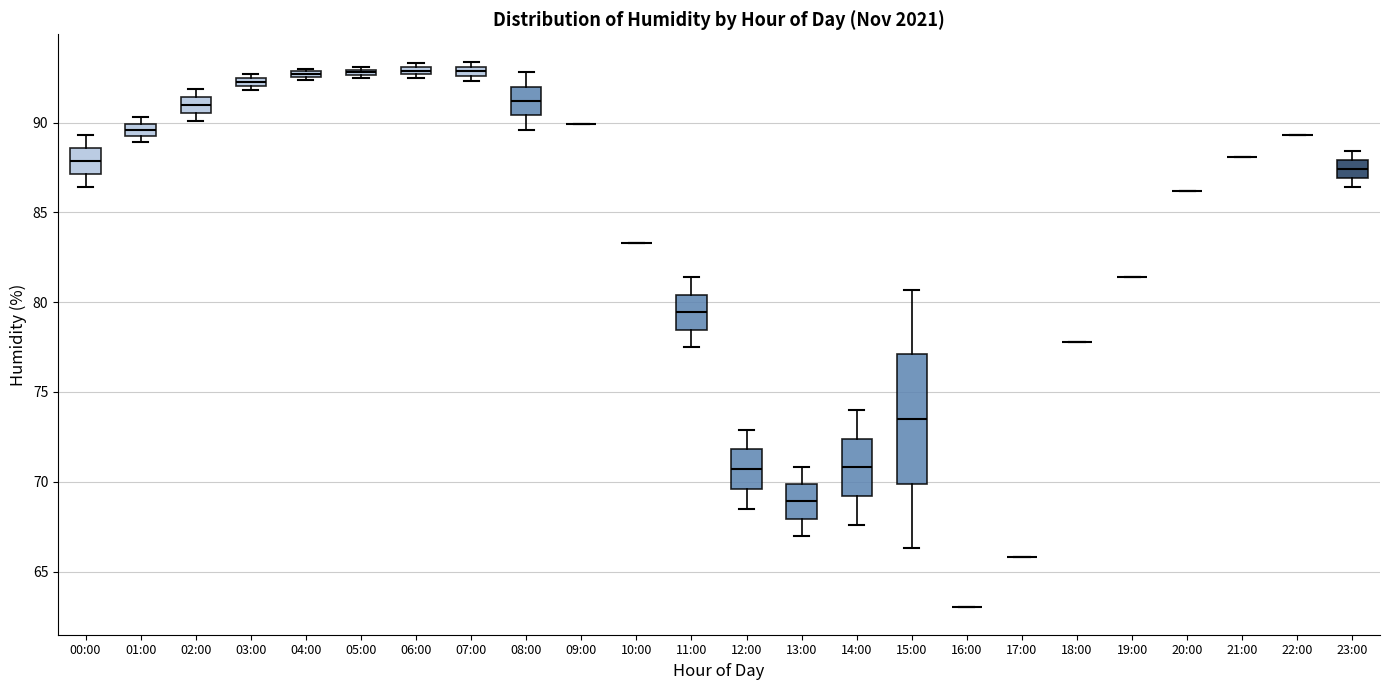

Comparing the boxes themselves (not the whiskers), which one is the tallest?

15:00